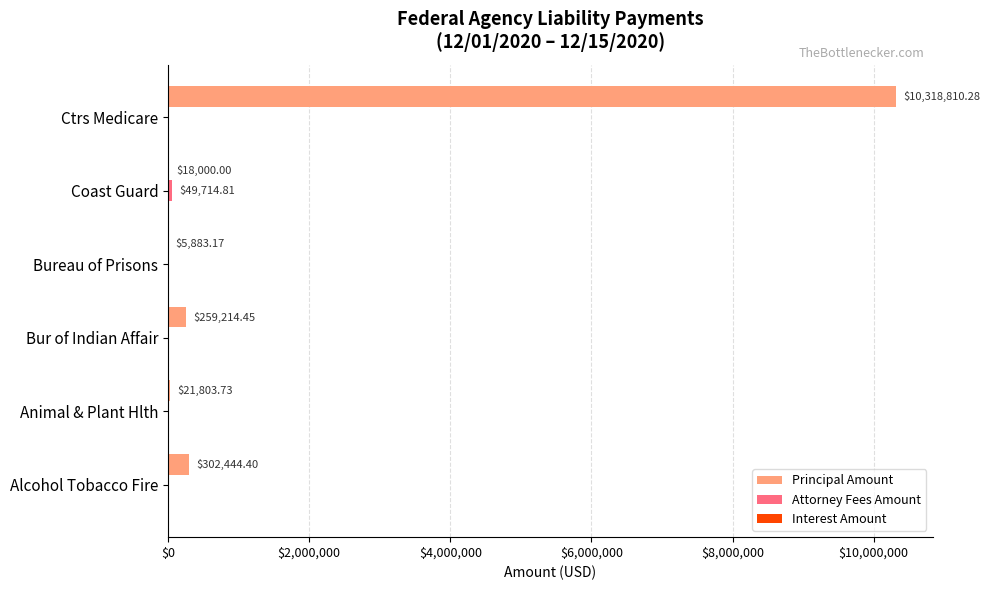

What is the greatest value displayed?

10318810.3